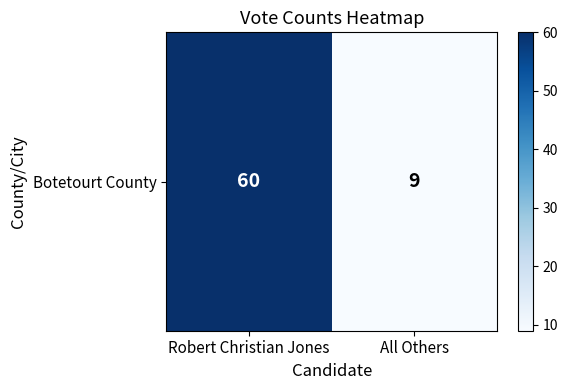

What is the ratio of the value at Robert Christian Jones to the value at All Others?

6.7